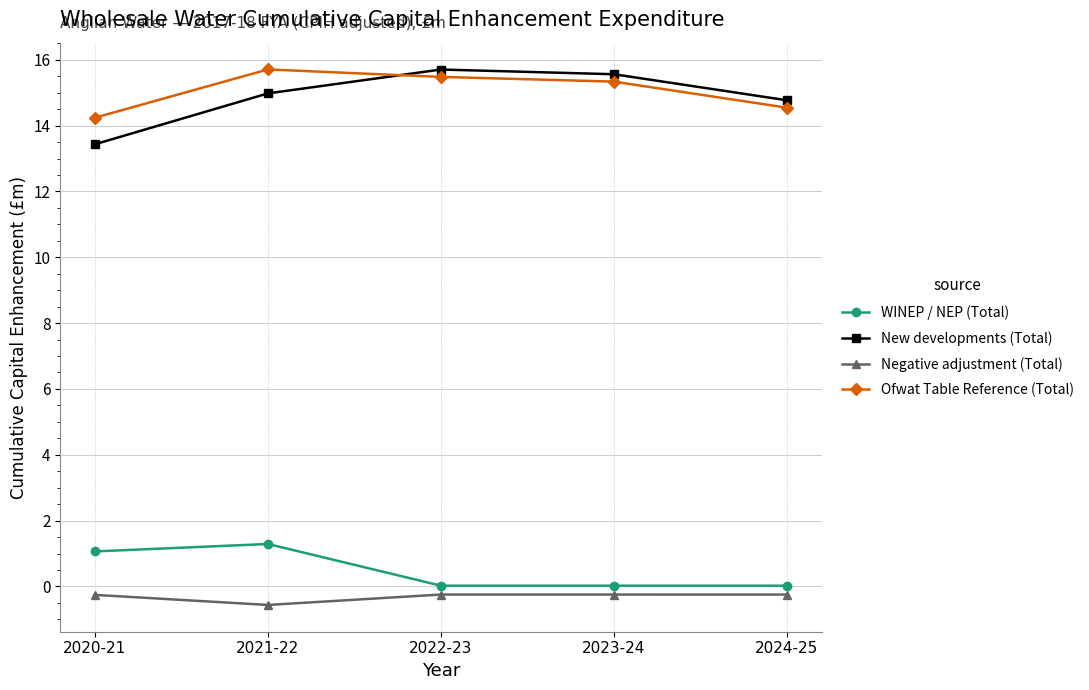

What is the label of the 4th point from the left?

2023-24